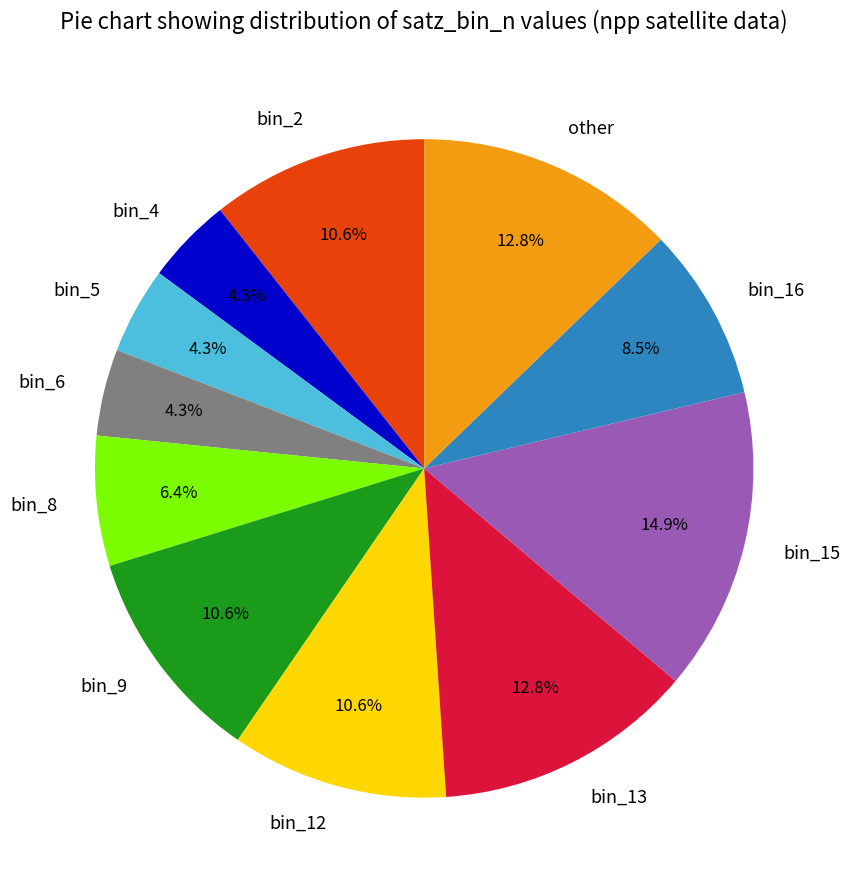

Between bin_16 and bin_8, which is larger?

bin_16